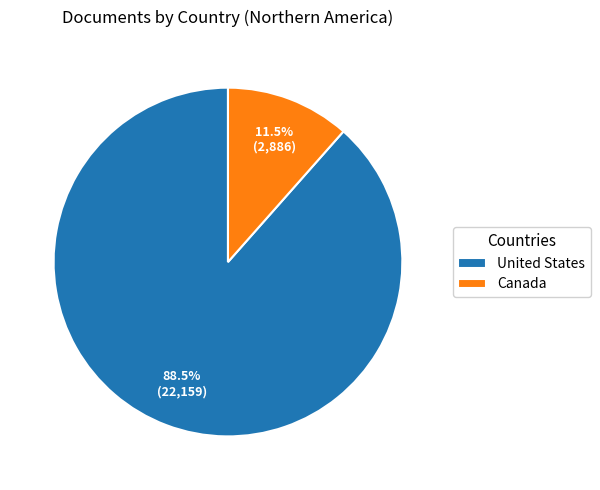

Which category accounts for the majority?

United States